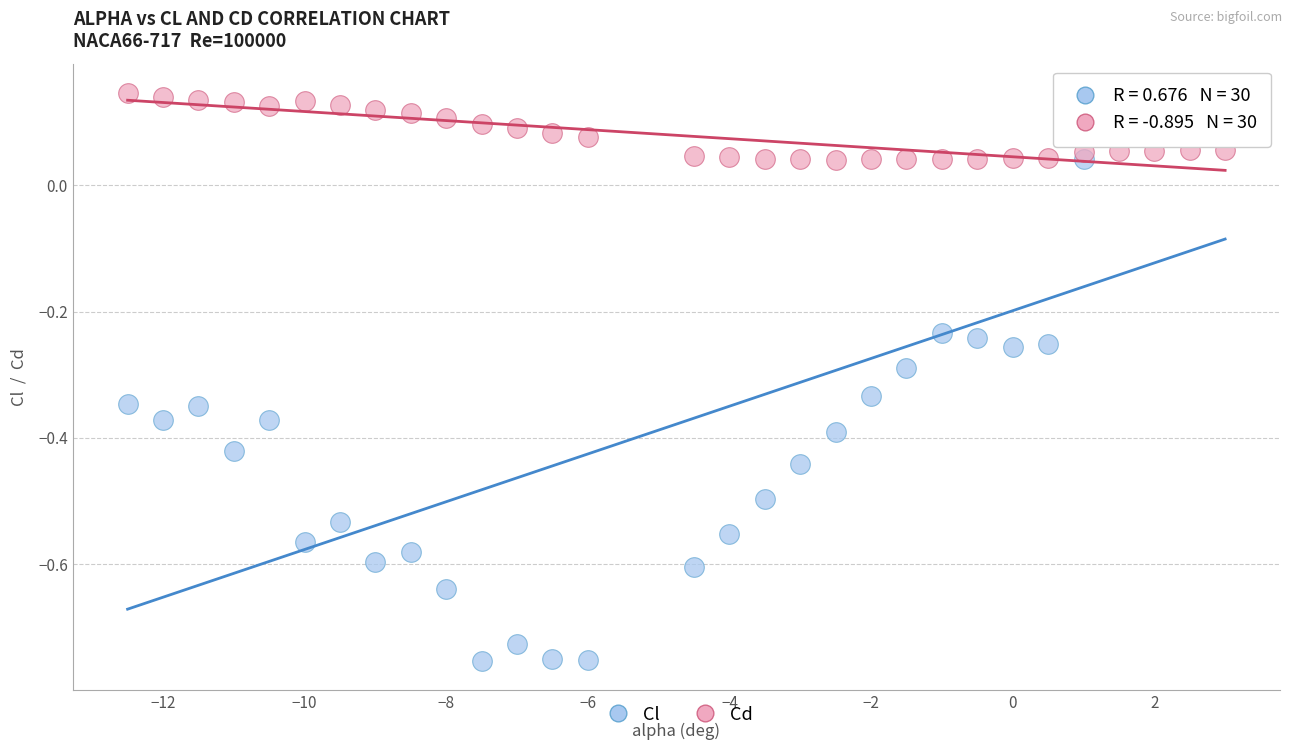

What is the X range (max minus min) for the scatter plot?

15.5